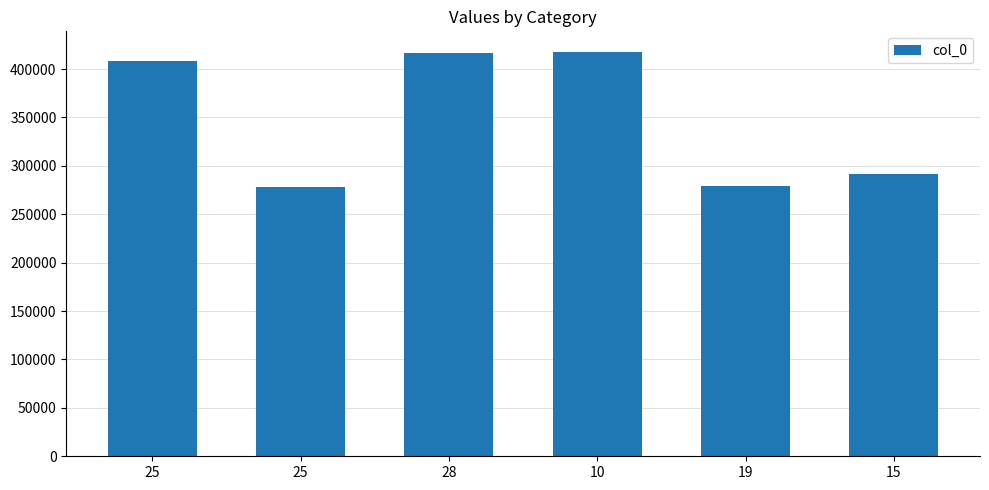

How many categories are shown in the chart?

6